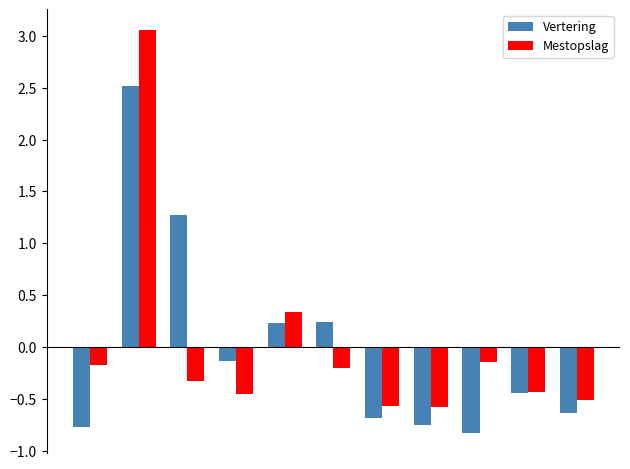

What is the value of the Vertering bar at the 5th from the left?

0.2